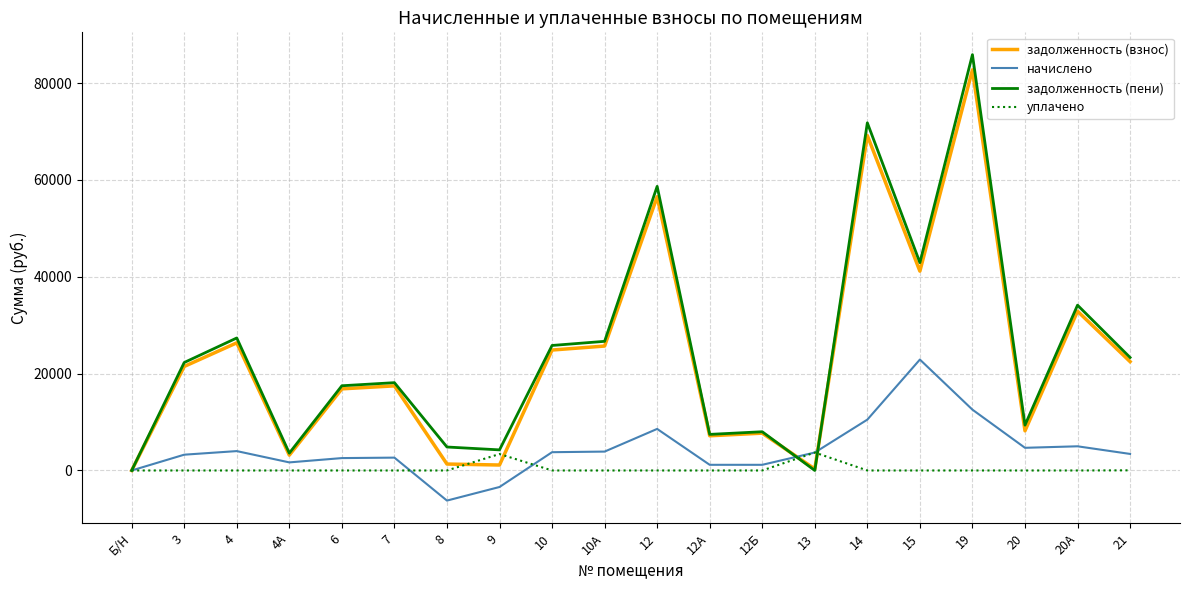

At which label does начислено reach its peak?

15